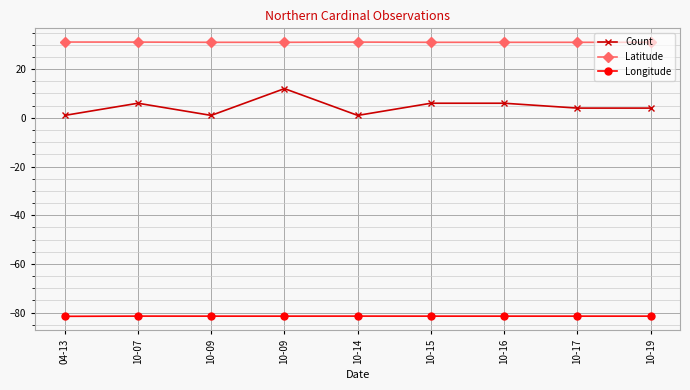

What is the value of the Longitude point at the 4th from the left?

-81.4